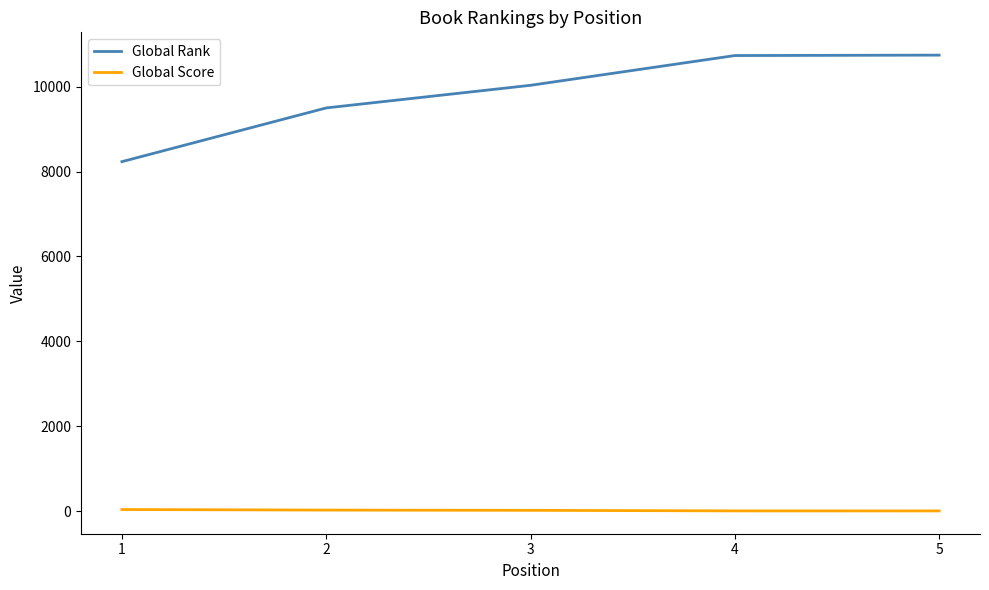

True or false: Global Score and Global Rank cross at least once.

False